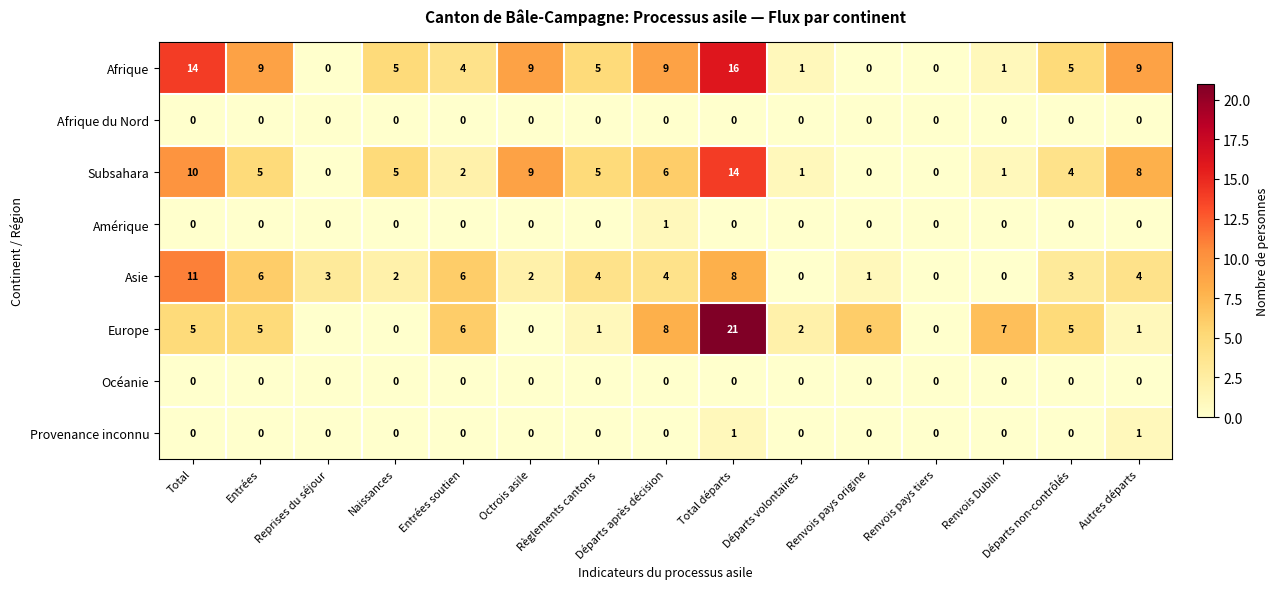

How many categories are shown in the chart?

15